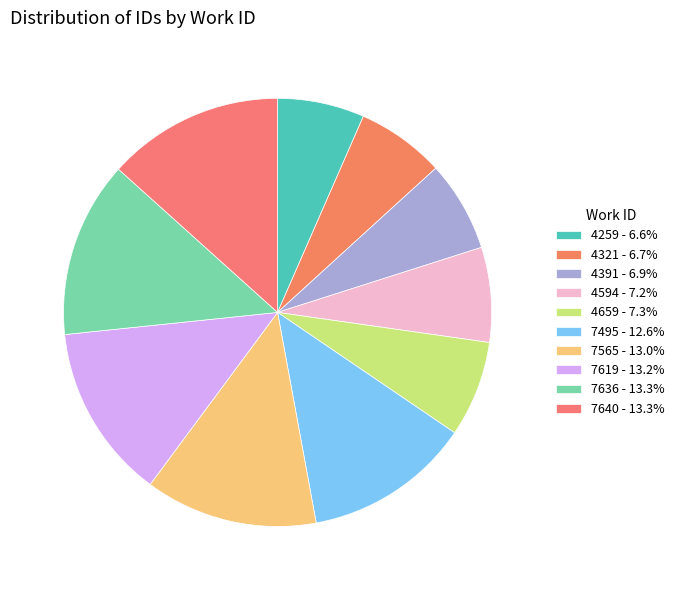

The 4391 slice represents 17% of the pie. True or false?

False